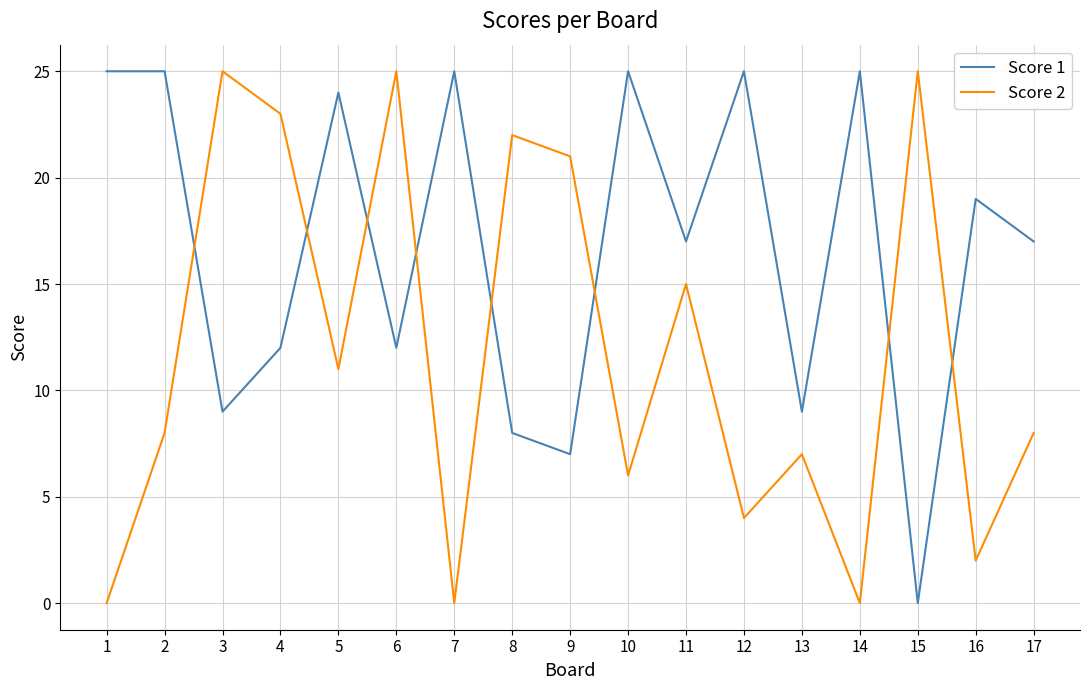

How many lines are shown in the chart?

2